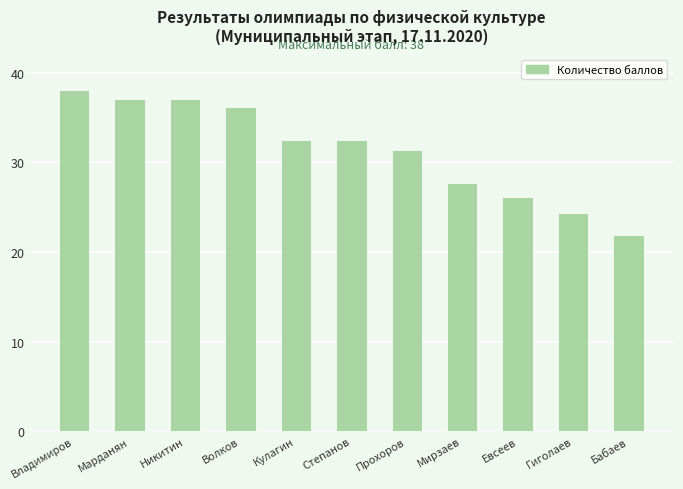

What position from the left is Никитин?

3